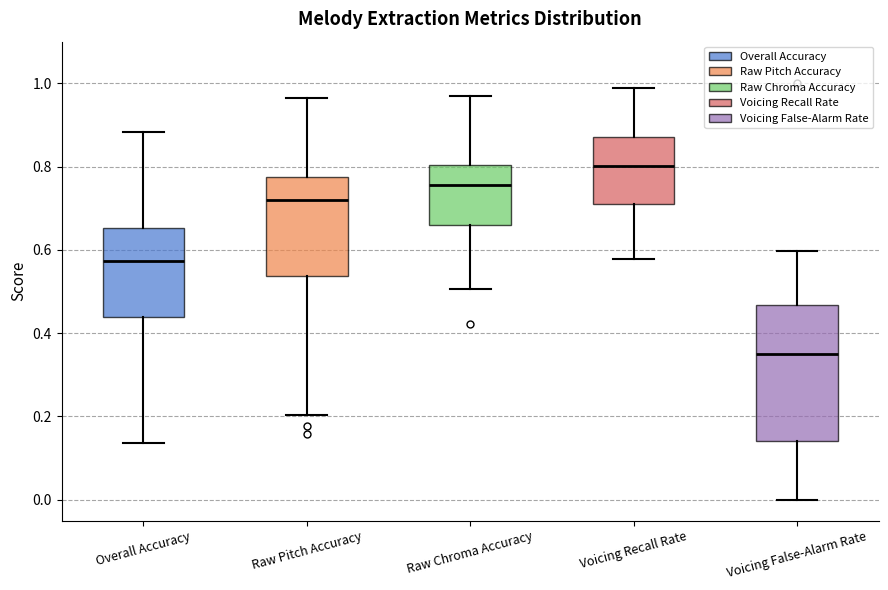

Where is the upper edge of the box for Raw Chroma Accuracy on the y-axis? The values are not printed on the chart, so give them approximately, as read against the axis.

0.80